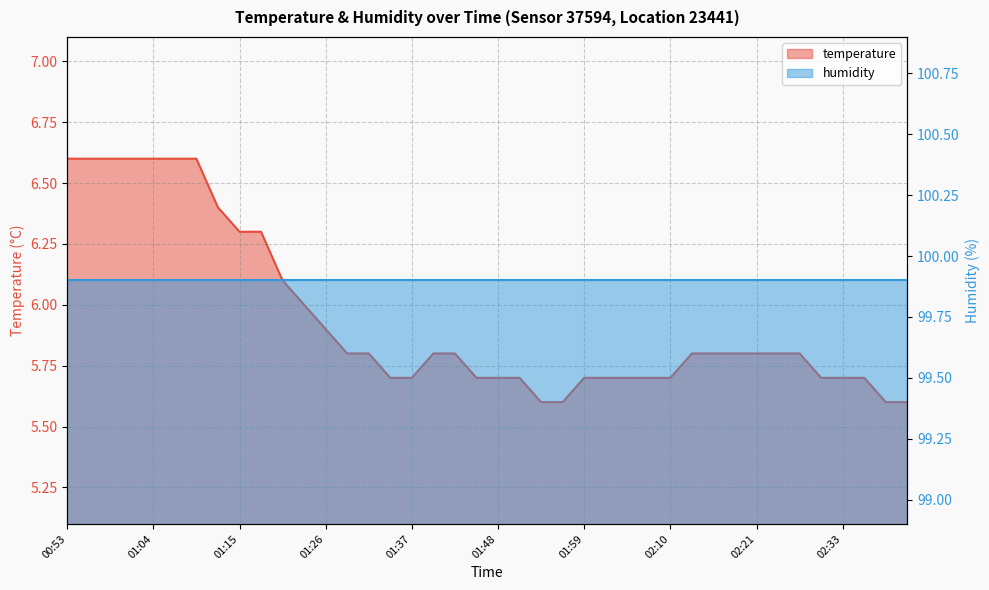

What is the approximate value at 02:05?

5.7